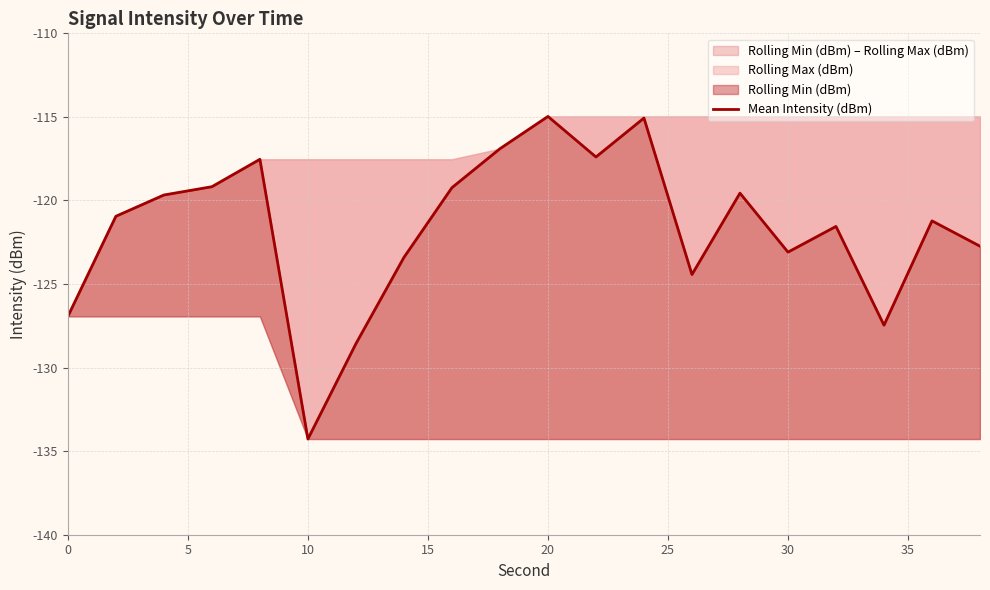

Reading left to right, list all the values displayed in this chart.

-126.9	-120.9	-119.7	-119.2	-117.5	-134.3	-128.6	-123.4	-119.2	-116.9	-115.0	-117.4	-115.1	-124.4	-119.6	-123.1	-121.6	-127.5	-121.2	-122.7